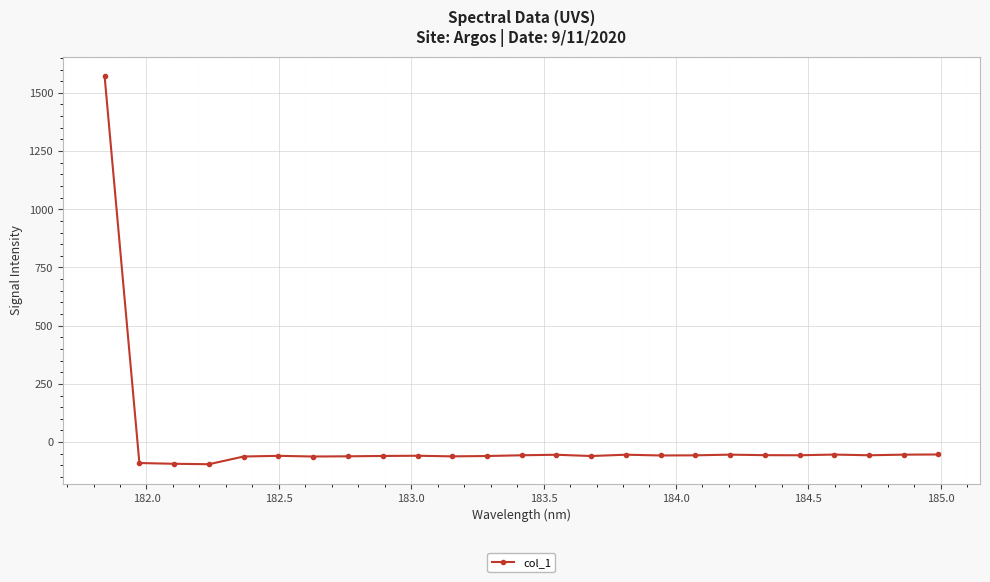

True or false: there are more than 0 points higher than both neighbors.

True